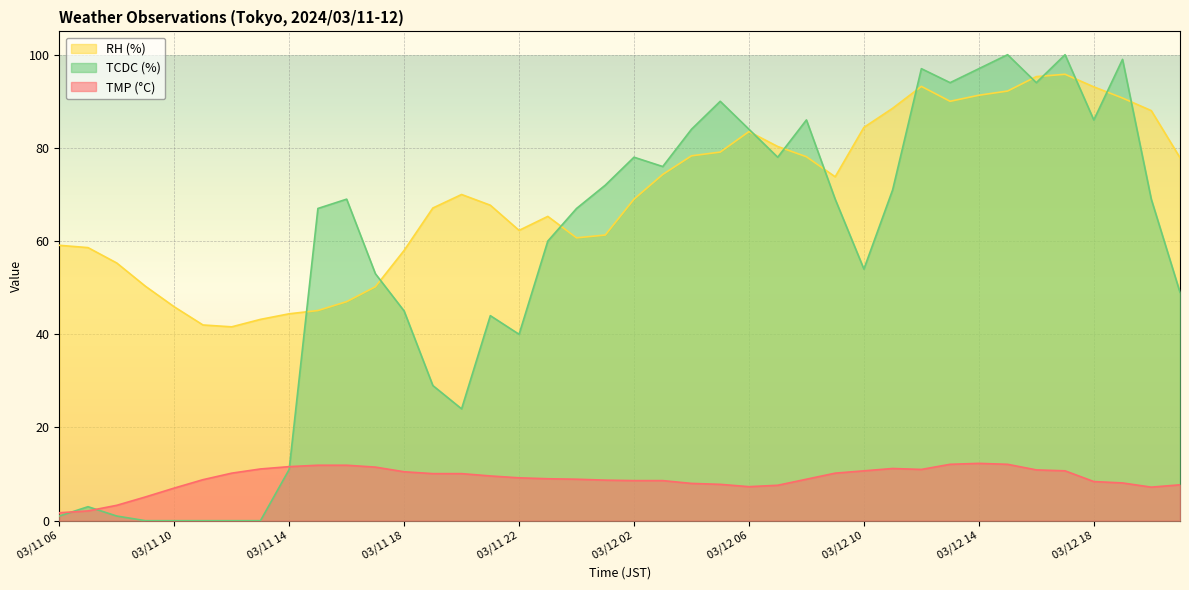

How many data points does each series have?

40